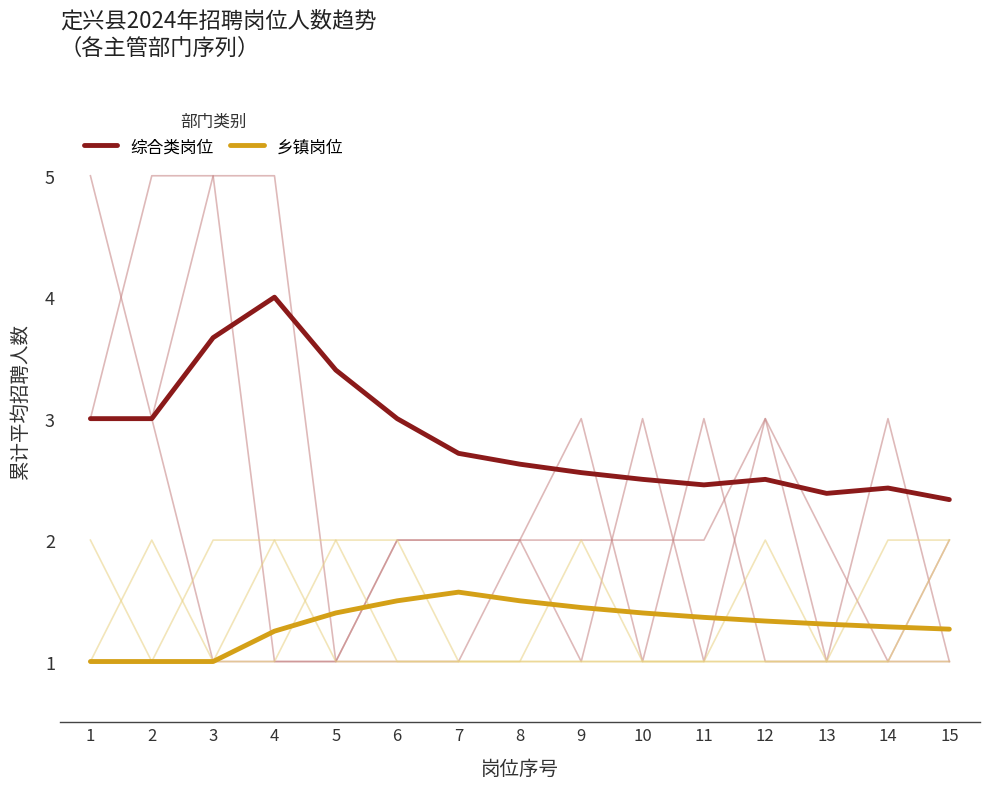

What is the value of the 综合类岗位 point at the 6th from the left?

3.0